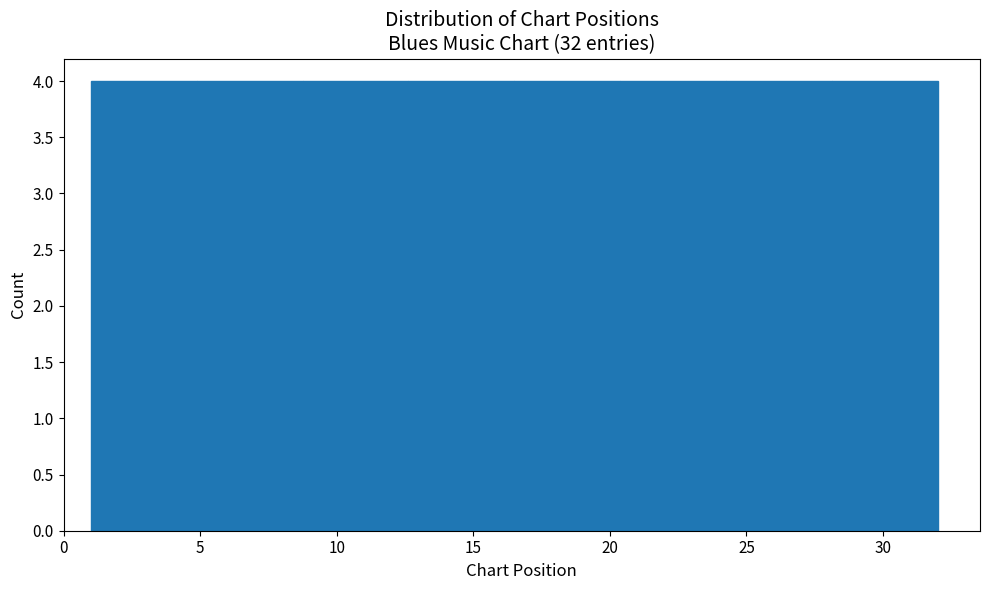

Reading left to right, list every bar in this chart as the range it spans on the x-axis followed by its height. Neither the bar edges nor the heights are printed on the chart, so give them approximately, as read against the axes.

1.0 to 5.0: 4
5.0 to 9.0: 4
9.0 to 12.5: 4
12.5 to 16.5: 4
16.5 to 20.5: 4
20.5 to 24.5: 4
24.5 to 28.0: 4
28.0 to 32.0: 4